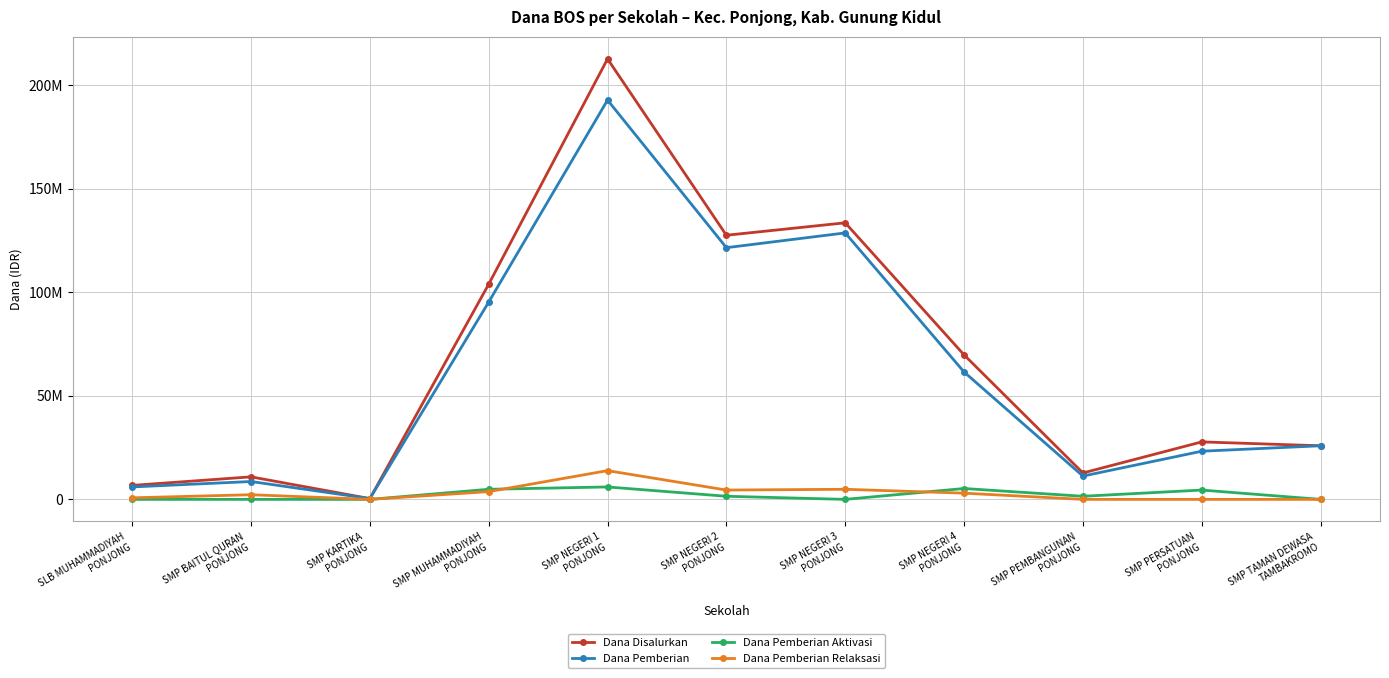

What is the difference between the Dana Pemberian values at SMP PERSATUAN
PONJONG and SMP PEMBANGUNAN
PONJONG?

12000000